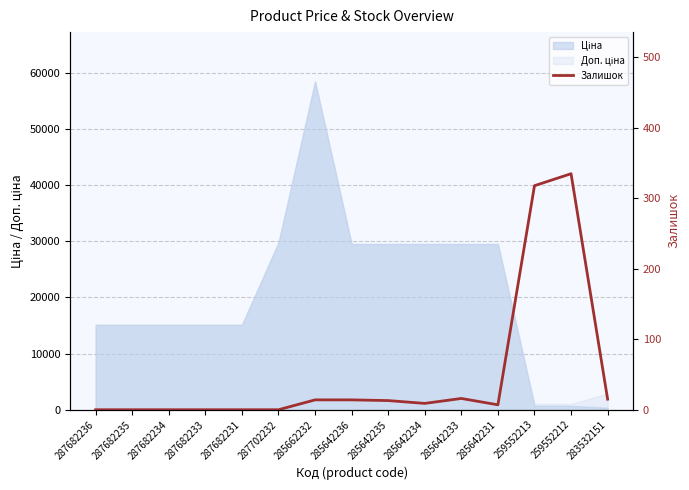

Reading left to right, what are all the values shown in this chart?

287682236=0	287682235=0	287682234=0	287682233=0	287682231=0	287702232=0	285662232=14	285642236=14	285642235=13	285642234=9	285642233=16	285642231=7	259552213=318	259552212=335	283532151=15